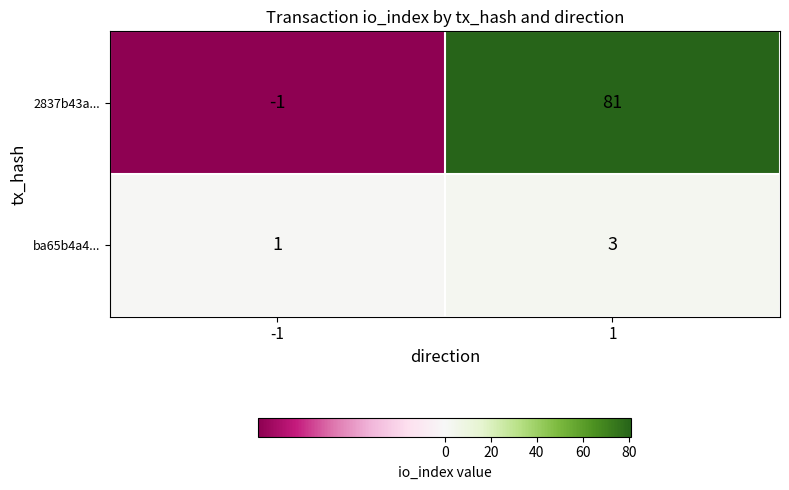

Which series changed the most between -1 and 1?

2837b43a...